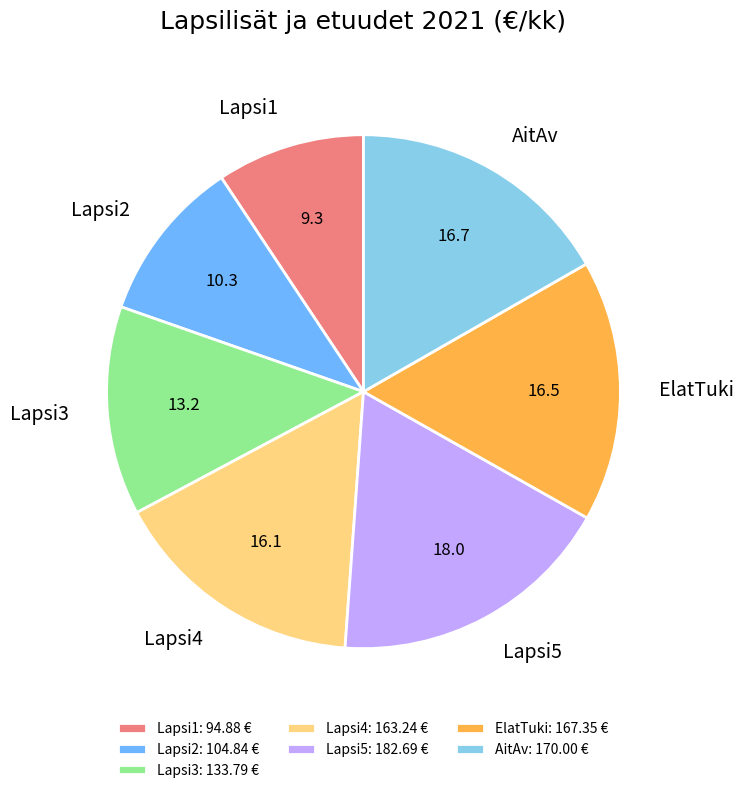

Do AitAv and Lapsi5 together represent more than half of the pie?

No